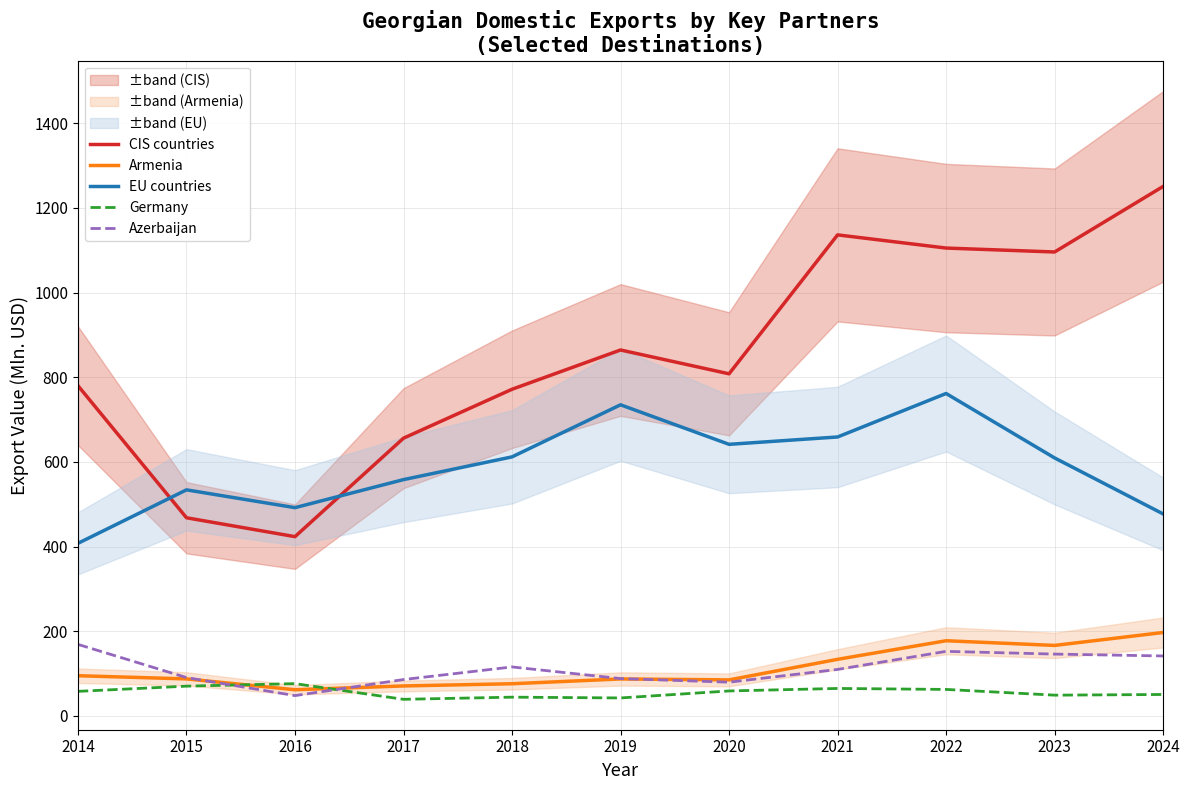

Count the number of categories in the chart.

11